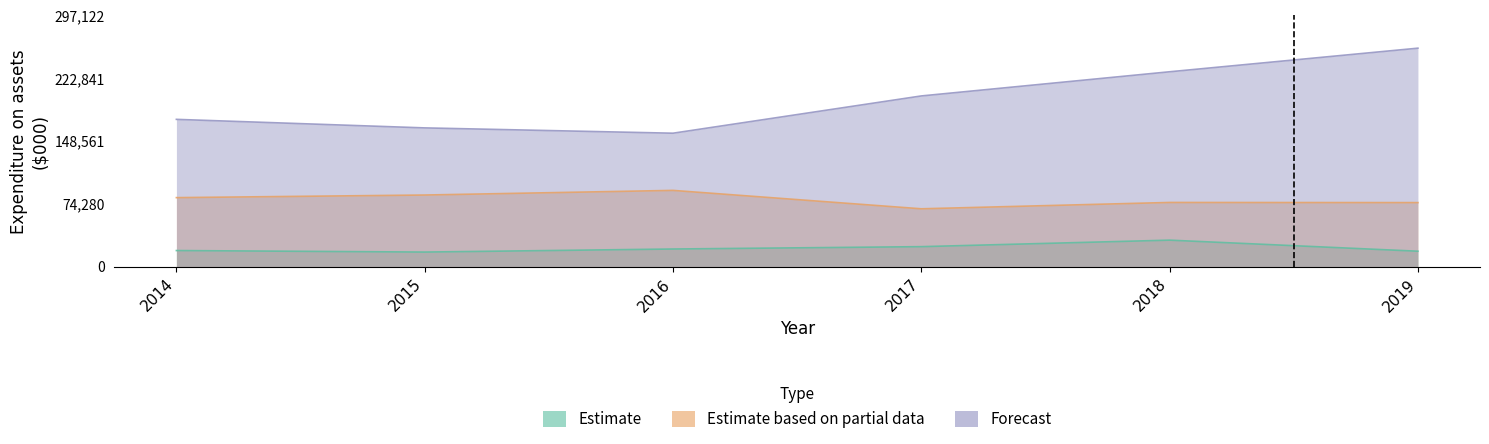

Does the chart have visible grid lines?

No